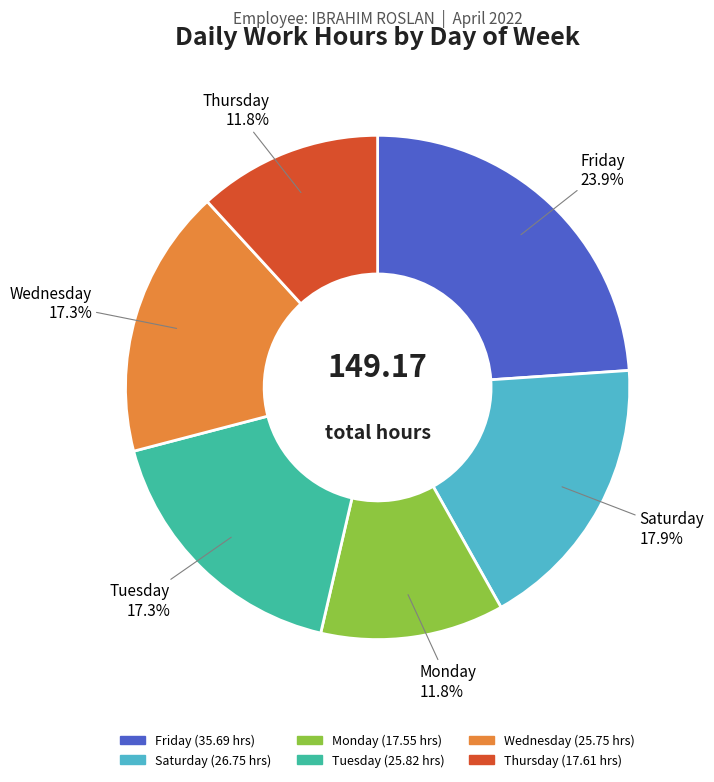

How many segments does this pie chart have?

6